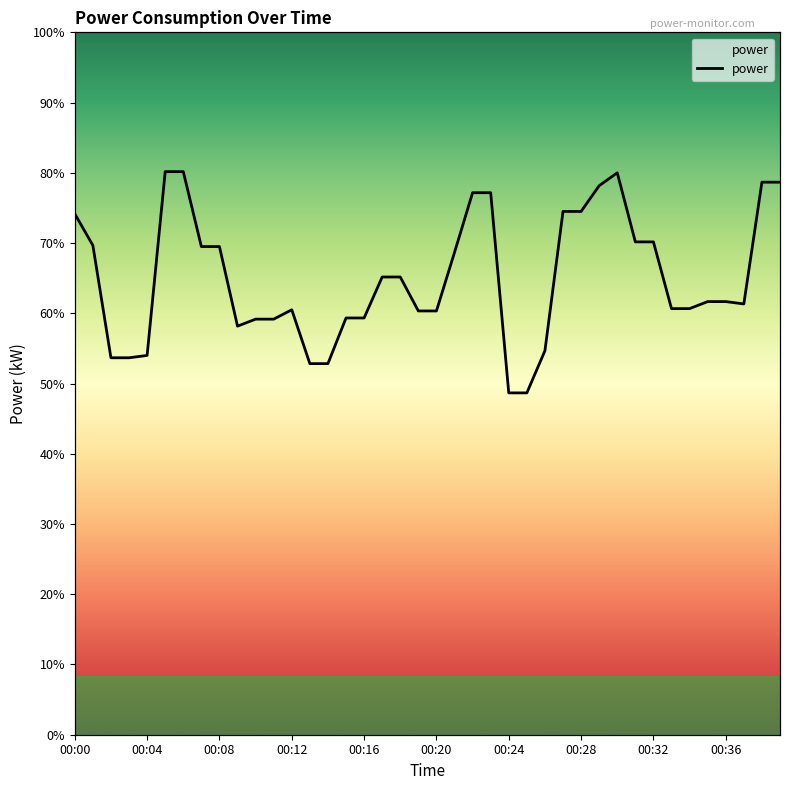

What is the ratio of the value at 00:29 to the value at 00:15?

1.3